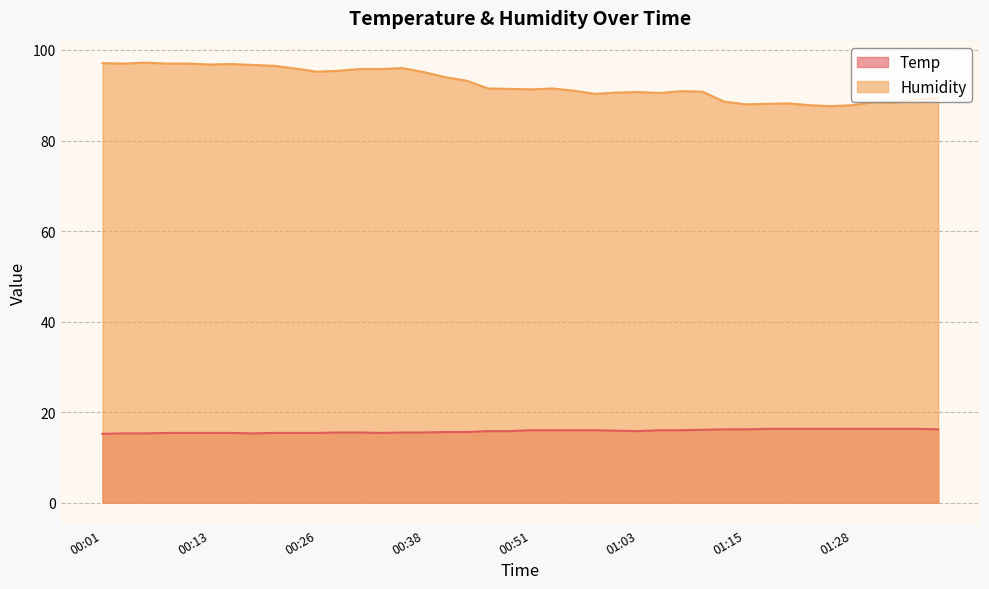

Reading left to right, transcribe all the data shown in this chart.

Temp: 00:01=15.2	00:03=15.3	00:06=15.3	00:08=15.4	00:11=15.4	00:13=15.4	00:16=15.4	00:18=15.3	00:21=15.4	00:24=15.4	00:26=15.4	00:28=15.5	00:31=15.5	00:33=15.4	00:36=15.5	00:38=15.5	00:41=15.6	00:43=15.6	00:46=15.8	00:48=15.8	00:51=16.0	00:53=16.0	00:56=16.0	00:58=16.0	01:00=15.9	01:03=15.8	01:05=16.0	01:08=16.0	01:10=16.1	01:13=16.2	01:15=16.2	01:18=16.3	01:21=16.3	01:23=16.3	01:26=16.3	01:28=16.3	01:31=16.3	01:33=16.3	01:35=16.3	01:38=16.2
Humidity: 00:01=97.1	00:03=97.0	00:06=97.2	00:08=97.0	00:11=97.0	00:13=96.8	00:16=96.9	00:18=96.7	00:21=96.5	00:24=95.9	00:26=95.2	00:28=95.4	00:31=95.8	00:33=95.8	00:36=96.0	00:38=95.1	00:41=94.0	00:43=93.2	00:46=91.5	00:48=91.4	00:51=91.3	00:53=91.5	00:56=91.0	00:58=90.3	01:00=90.6	01:03=90.7	01:05=90.5	01:08=90.9	01:10=90.8	01:13=88.6	01:15=88.0	01:18=88.1	01:21=88.2	01:23=87.8	01:26=87.6	01:28=87.8	01:31=88.5	01:33=88.4	01:35=89.1	01:38=89.5